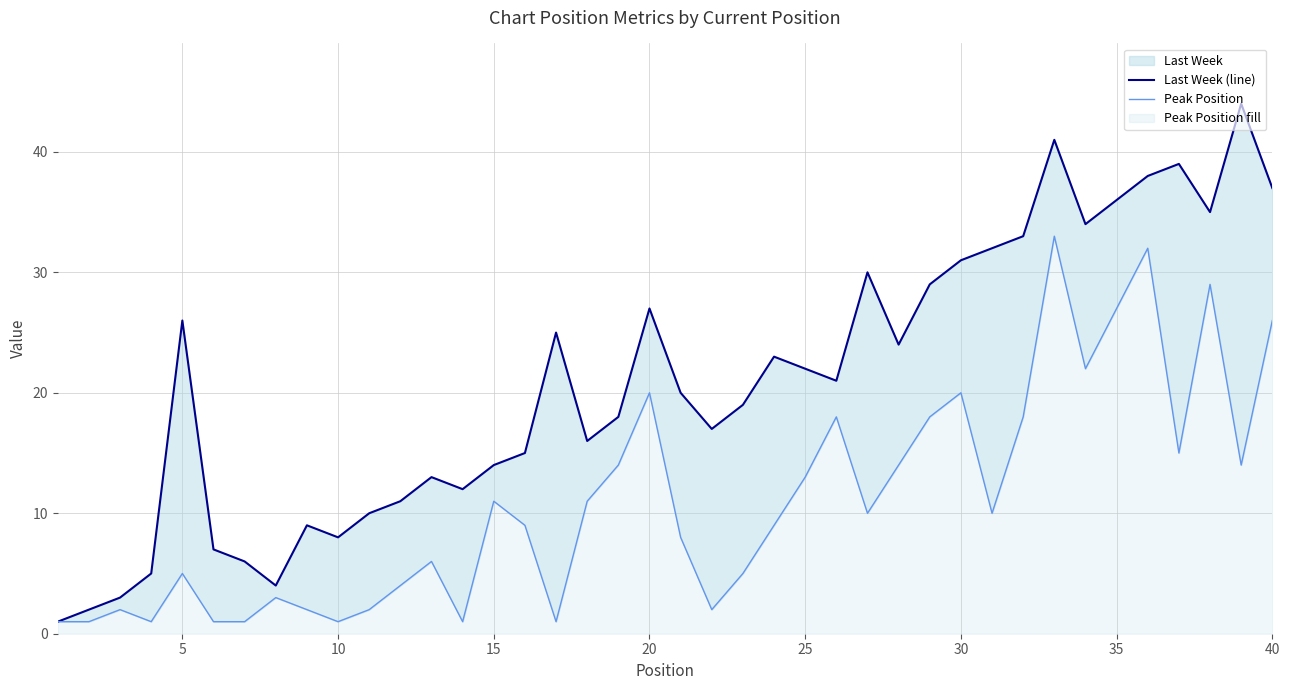

Rank the series at 5 from highest to lowest value.

Last Week (line), Peak Position